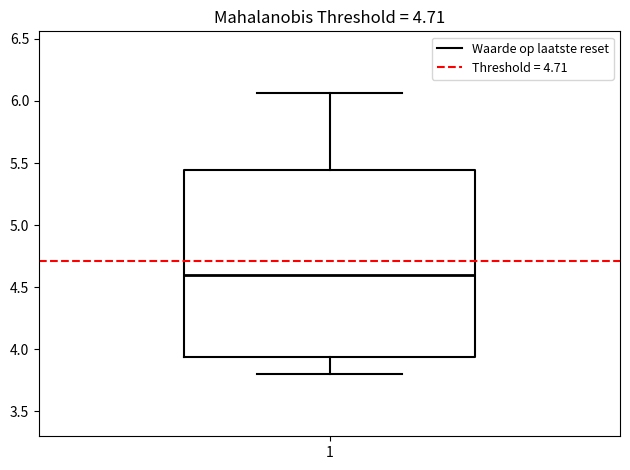

Read this box plot against the y-axis: the position of the median line, the range covered by the box, and the ends of both whiskers. The values are not printed on the chart, so give them approximately, as read against the axis.

median 4.60, box 3.95 to 5.45, whiskers 3.80 to 6.05